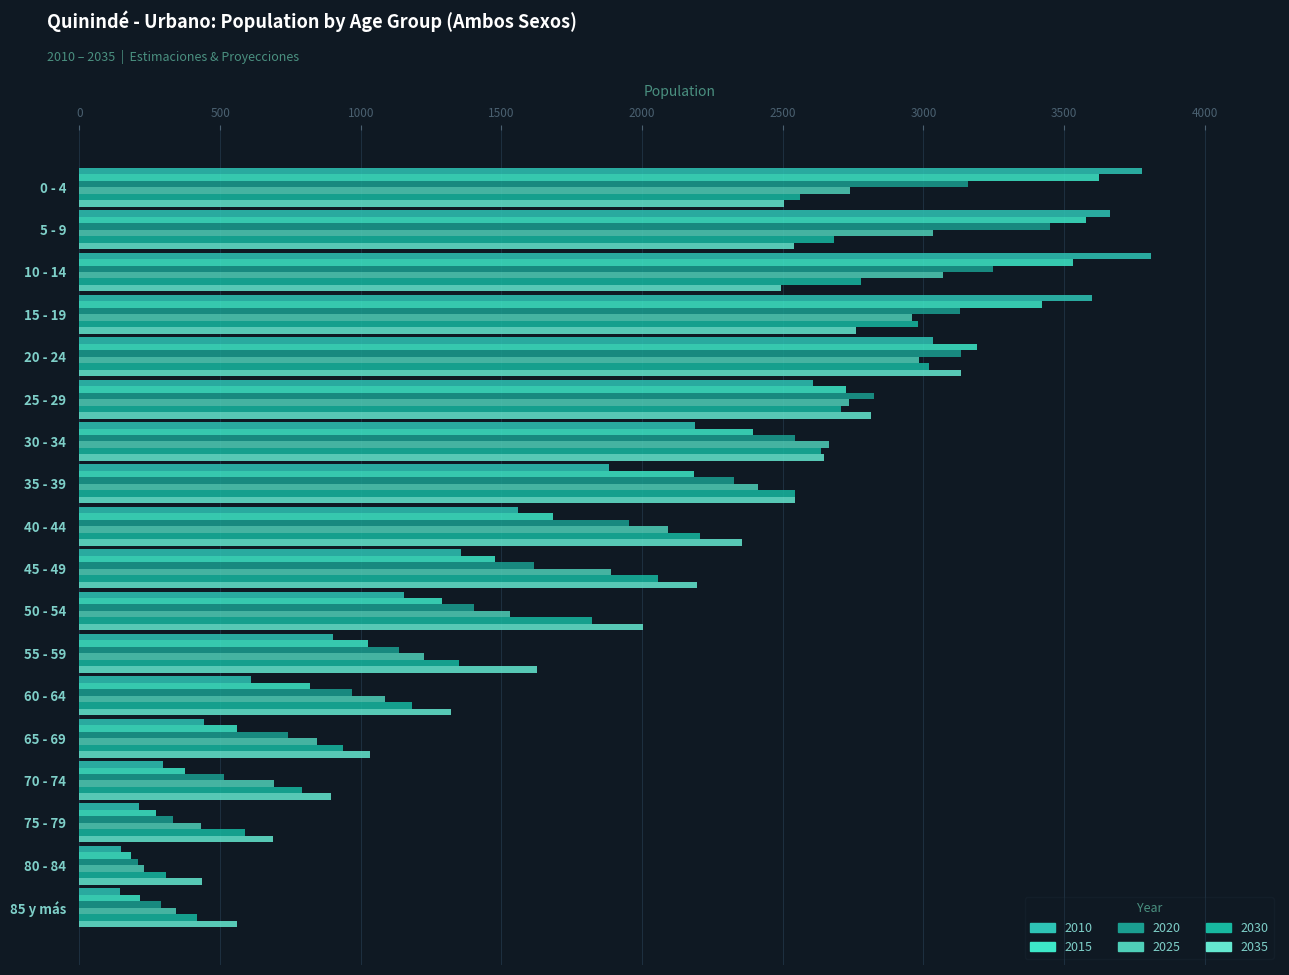

How many series are shown in this chart?

6